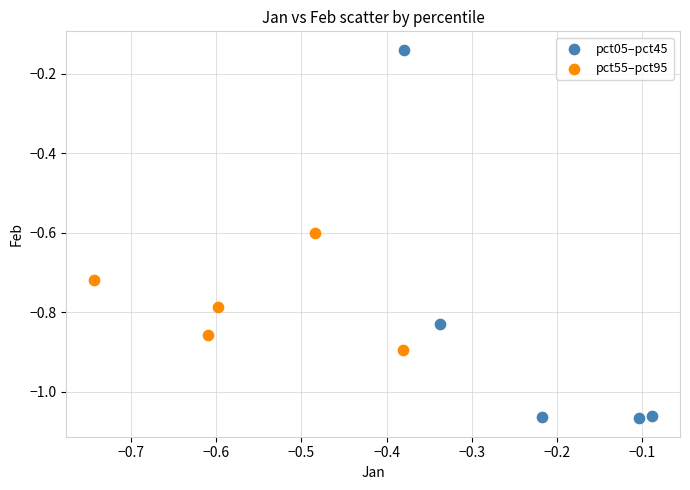

Which series contains the highest Y value?

pct05–pct45